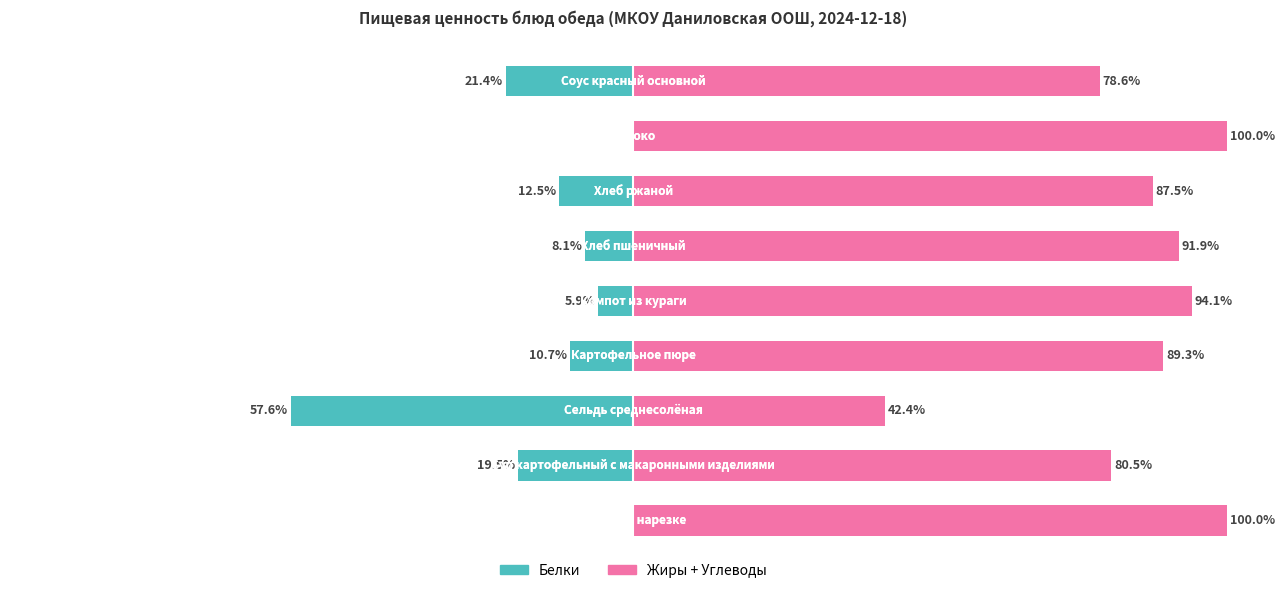

Which series has the widest spread of values?

Белки